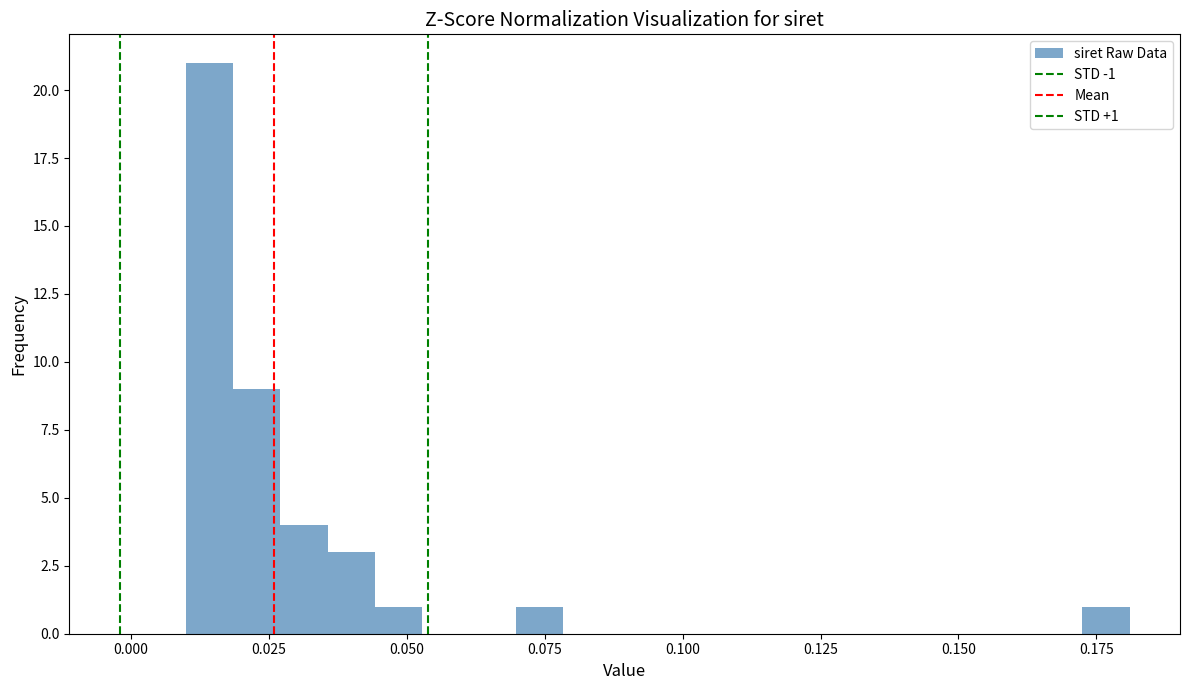

Around what value on the x-axis is the tallest bar? Give the approximate position of its centre, as read against the axis.

0.015